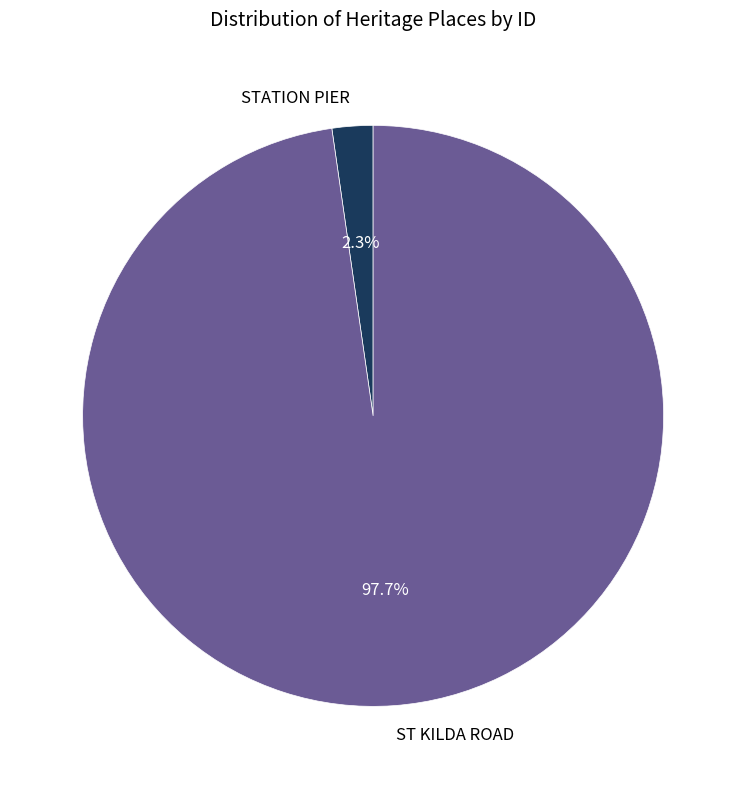

How many slices are in this pie chart?

2